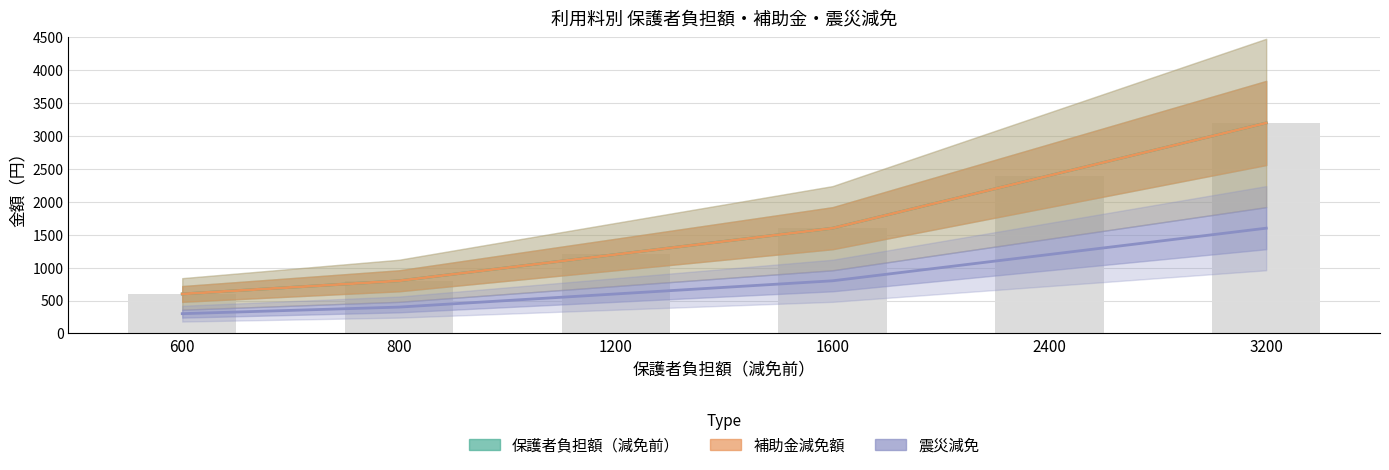

Does the chart contain stacked bars?

No